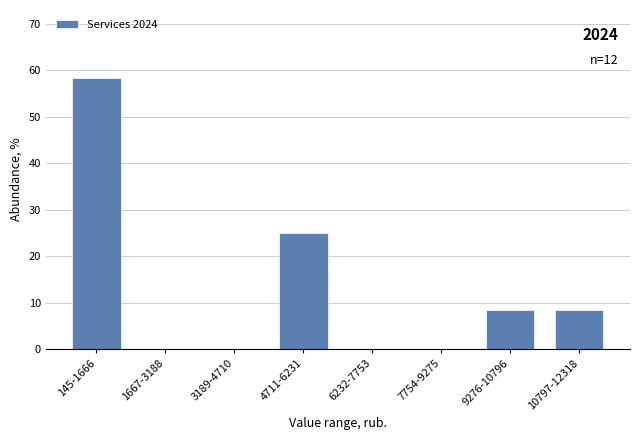

Reading left to right, transcribe all the data shown in this chart.

145-1666=58.3	1667-3188=0.0	3189-4710=0.0	4711-6231=25.0	6232-7753=0.0	7754-9275=0.0	9276-10796=8.3	10797-12318=8.3